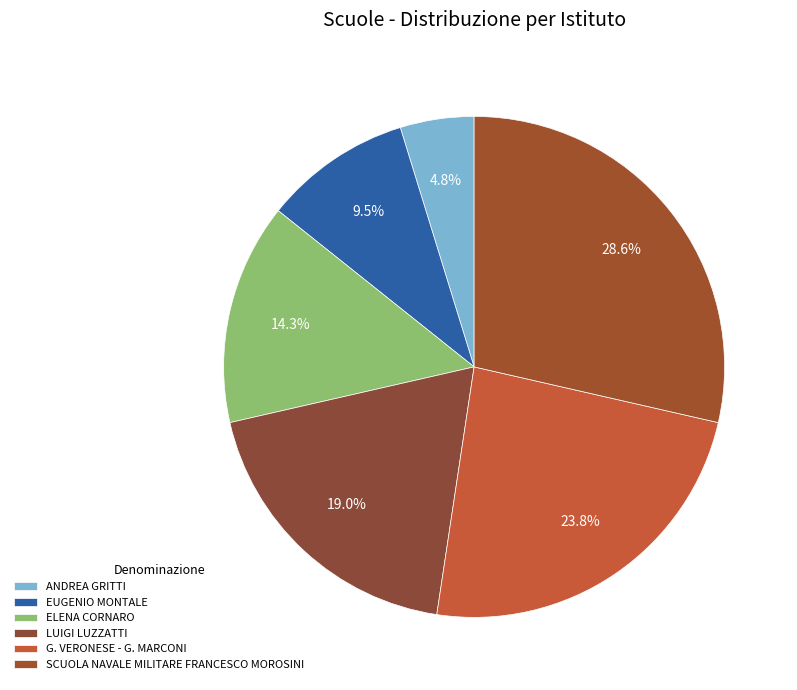

What percentage do SCUOLA NAVALE MILITARE FRANCESCO MOROSINI and ANDREA GRITTI together represent?

33.3%